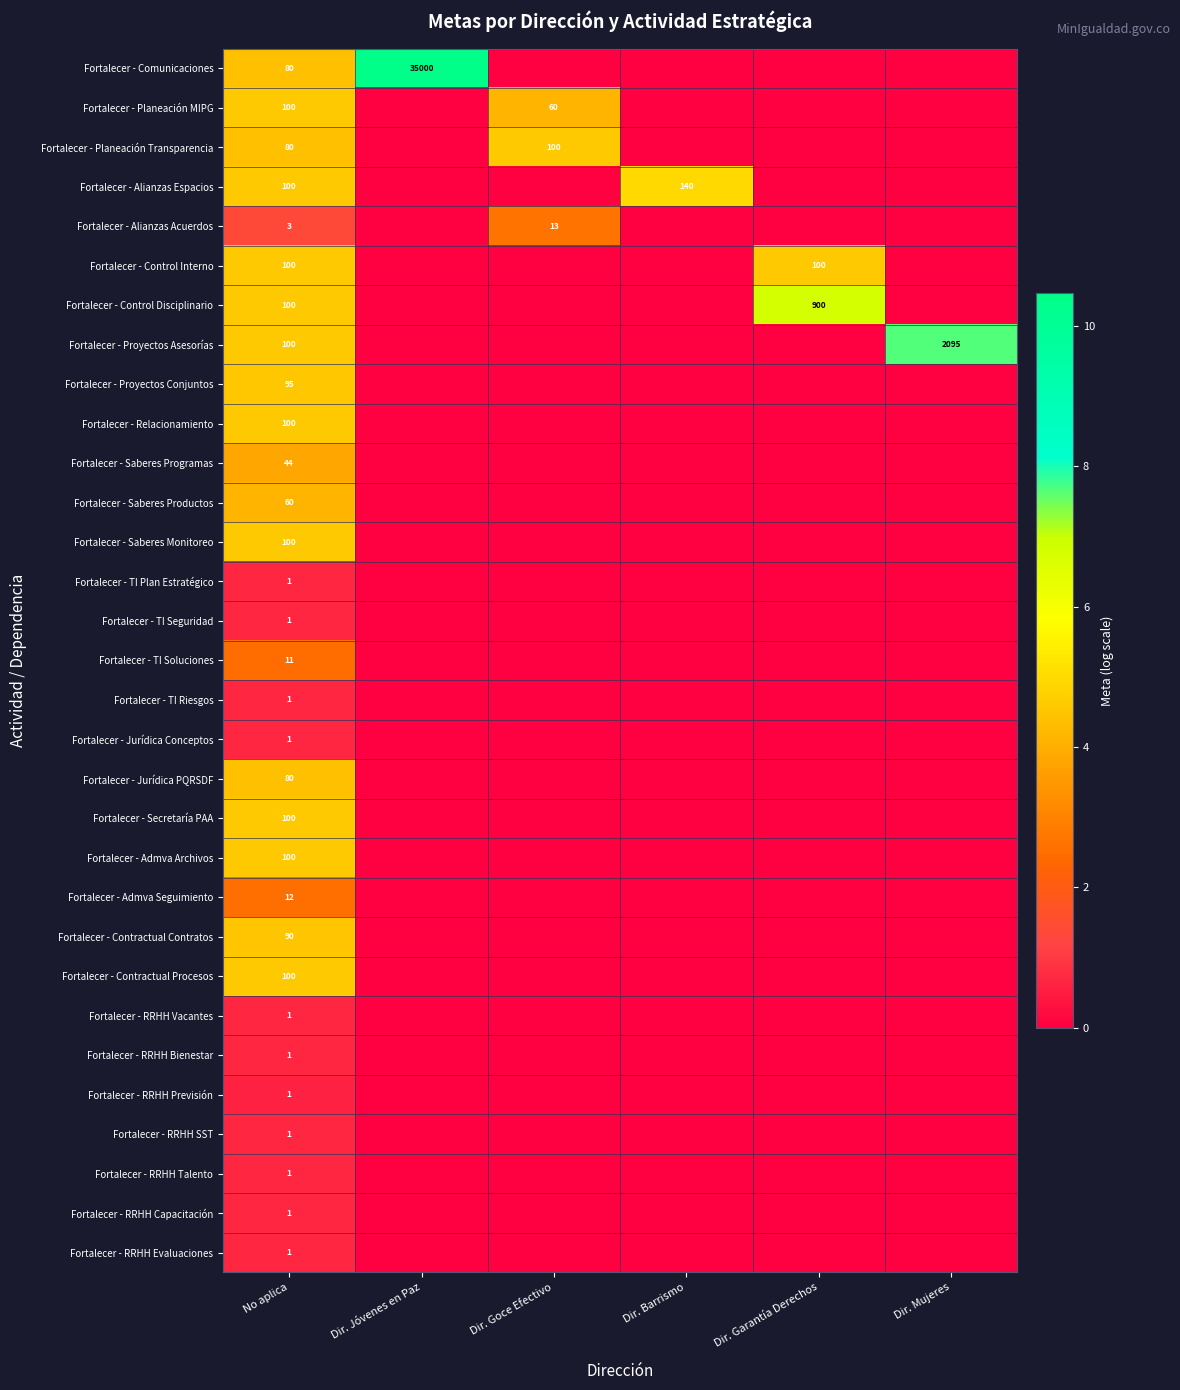

What is the total value across all series at No aplica?

1566